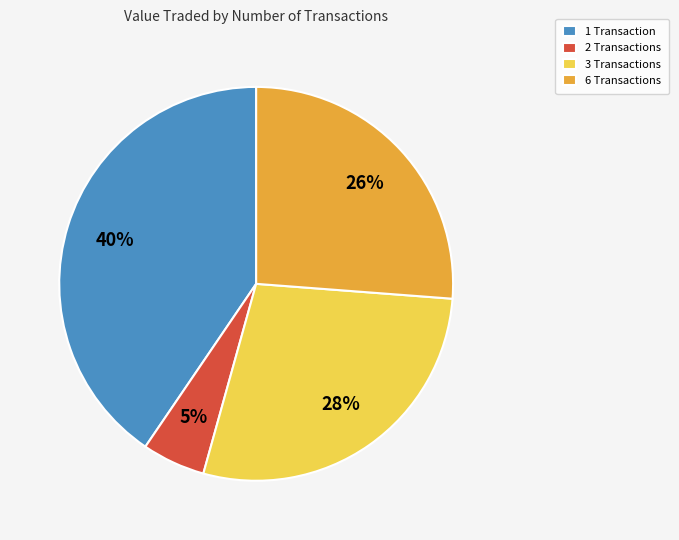

How many segments does this pie chart have?

4